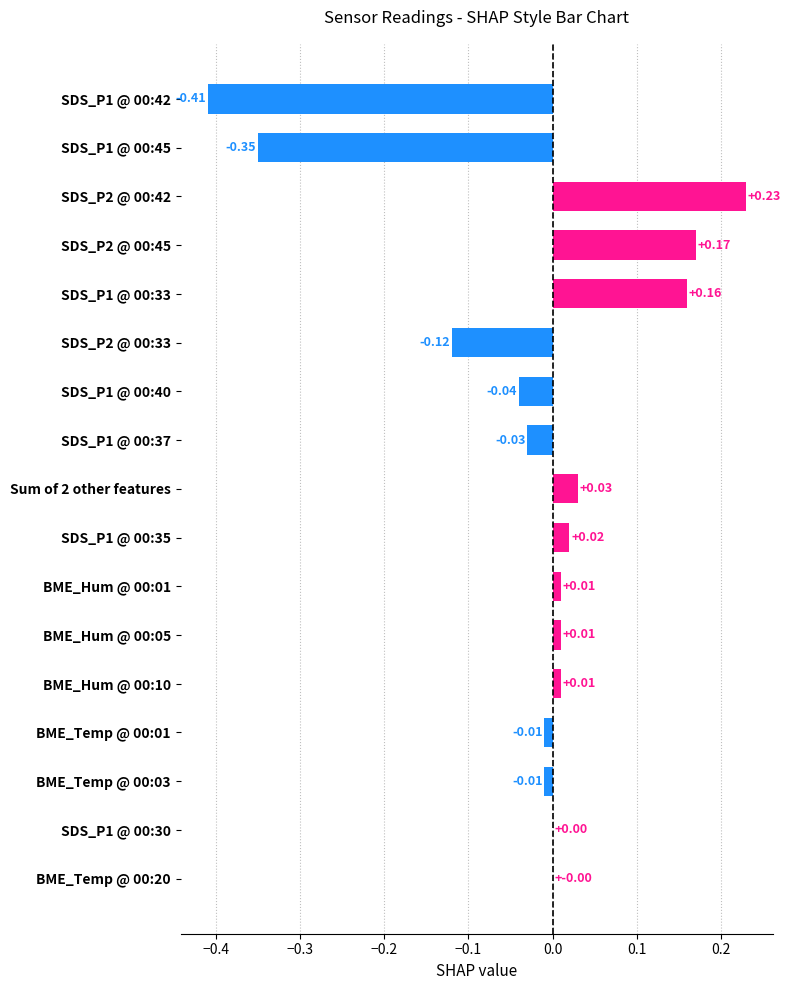

Between BME_Hum @ 00:05 and SDS_P2 @ 00:45, which is larger?

SDS_P2 @ 00:45